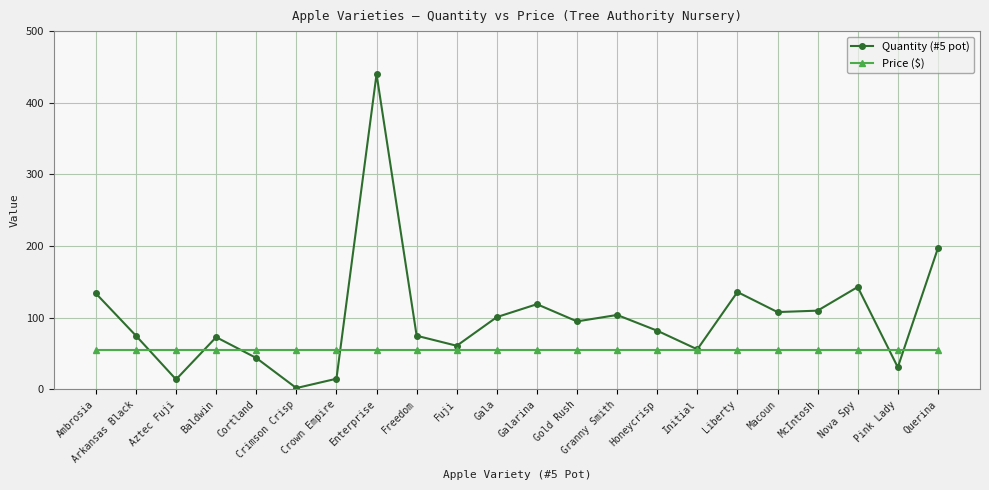

What is the total value across all series at Initial?

111